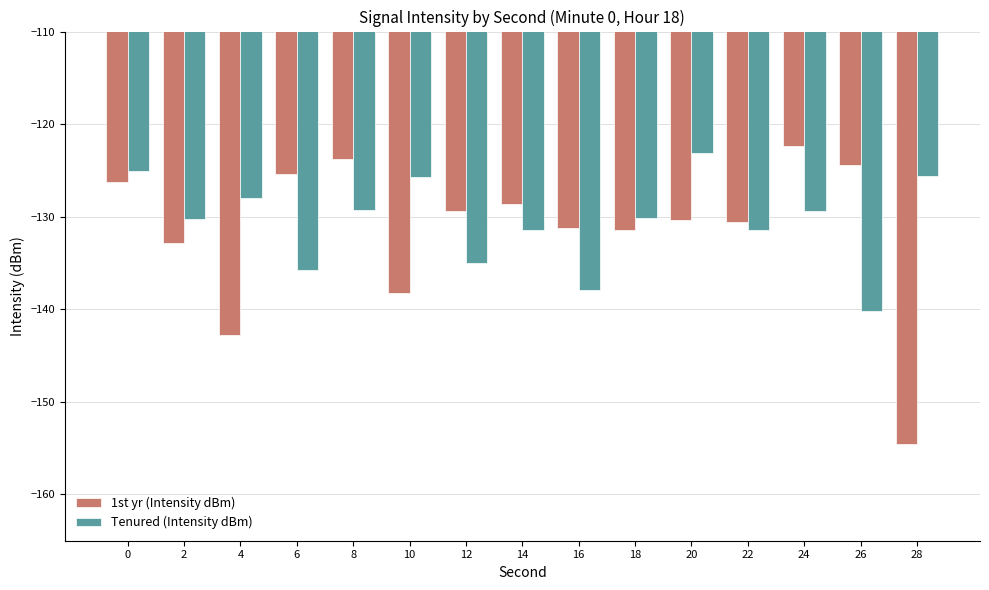

What are all the series names shown in the legend?

1st yr (Intensity dBm), Tenured (Intensity dBm)